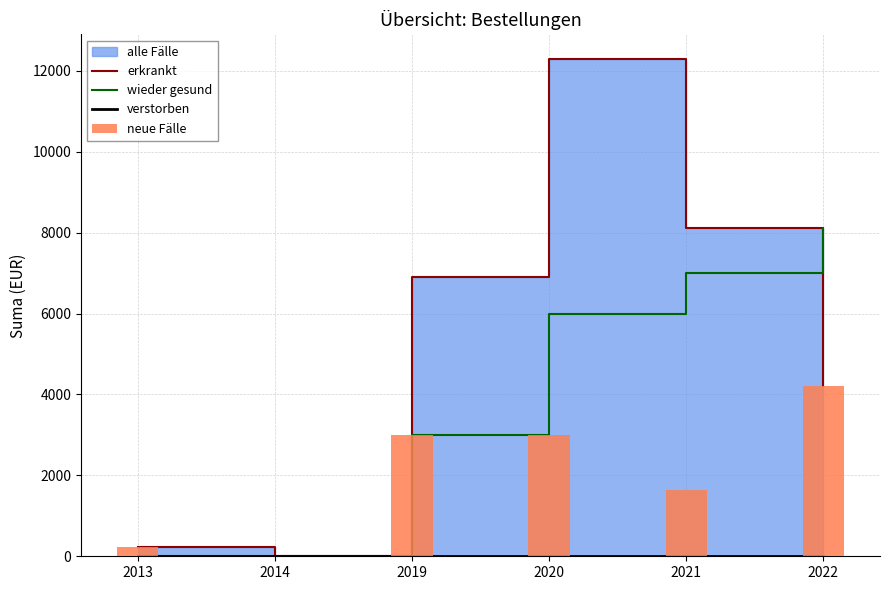

What is the approximate value of wieder gesund at 2020?

6000.0